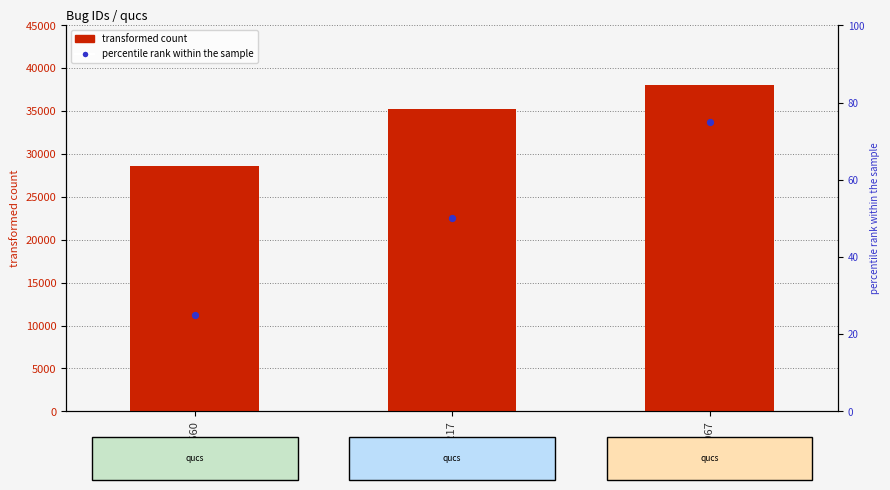

Which series reaches the maximum Y coordinate?

Bug ID (transformed count)